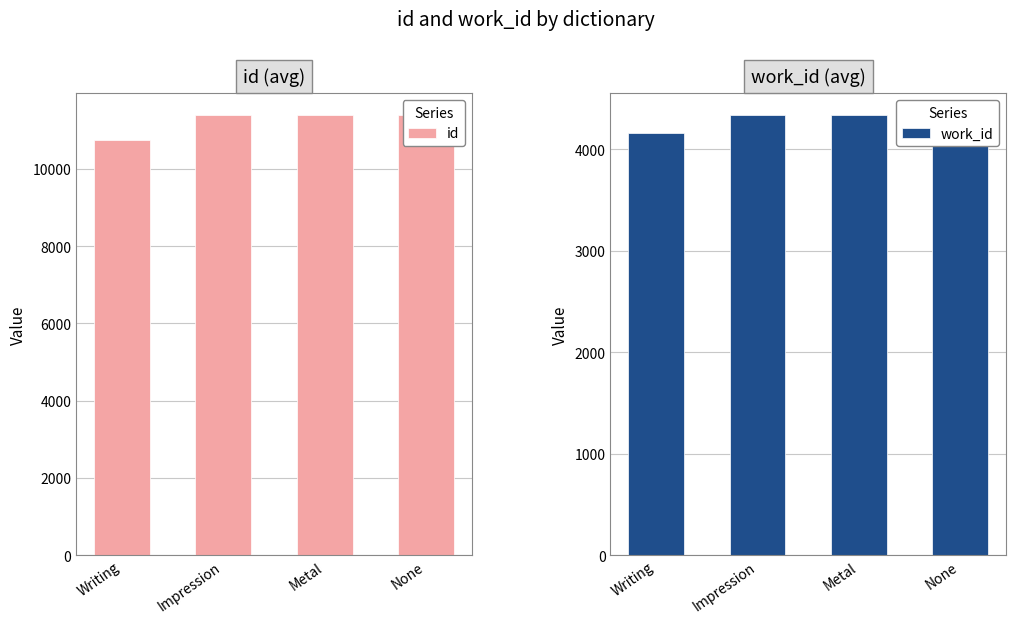

What is the difference between the maximum and minimum values in the id series?

656